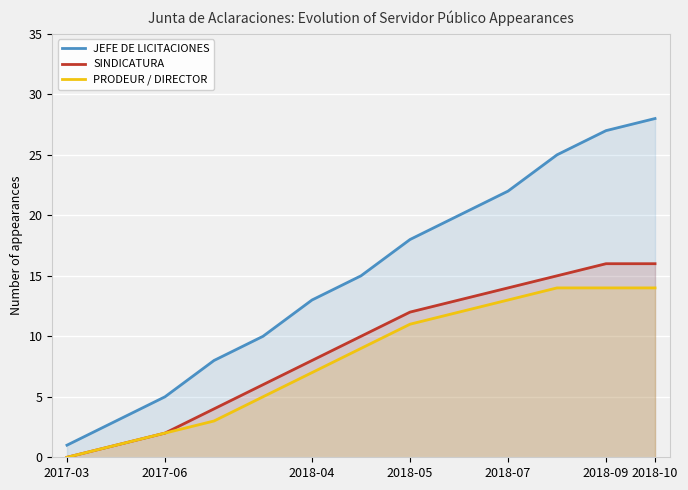

What position from the right is 10?

3